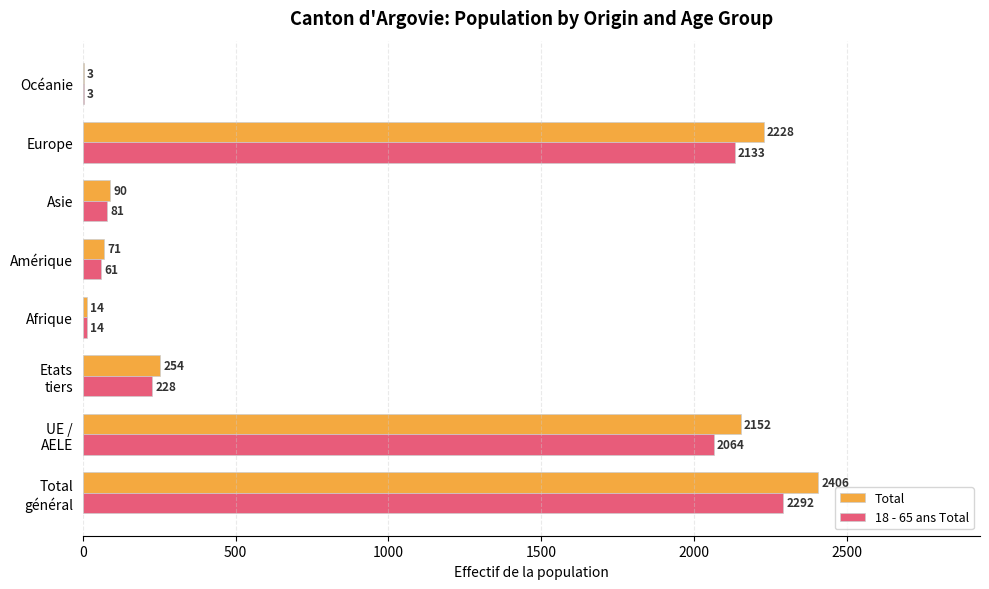

The value of 18 - 65 ans Total at Europe is 952. True or false?

False